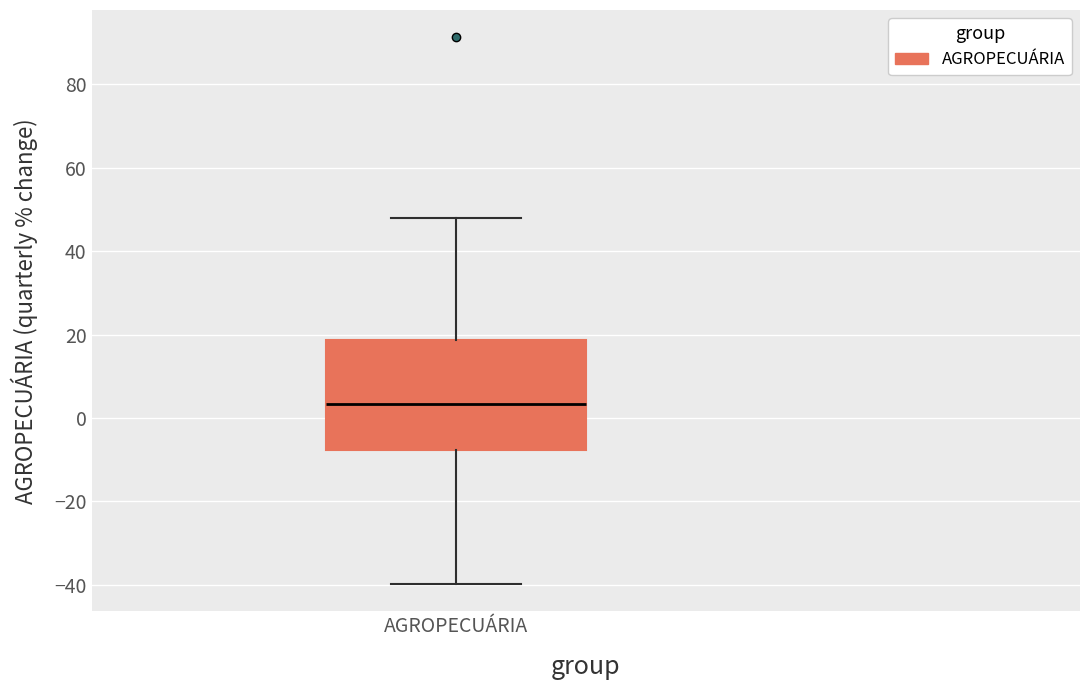

Transcribe this box plot: give where the median line is, the range the box spans, and where the two whiskers end, as read against the y-axis. The values are not printed on the chart, so give them approximately, as read against the axis.

median 4, box -8 to 18, whiskers -40 to 48